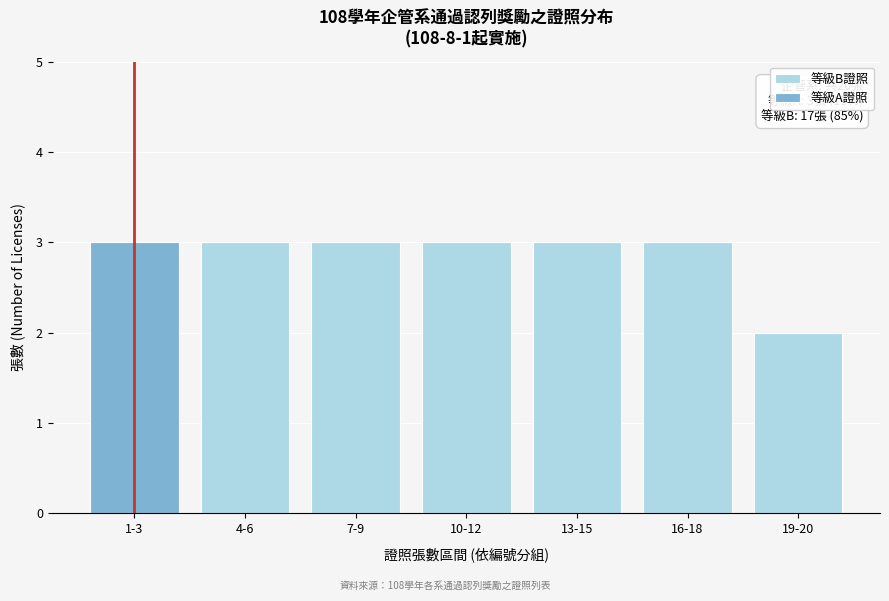

Reading left to right, list the values for the 等級B證照 series.

1-3=0	4-6=3	7-9=3	10-12=3	13-15=3	16-18=3	19-20=2